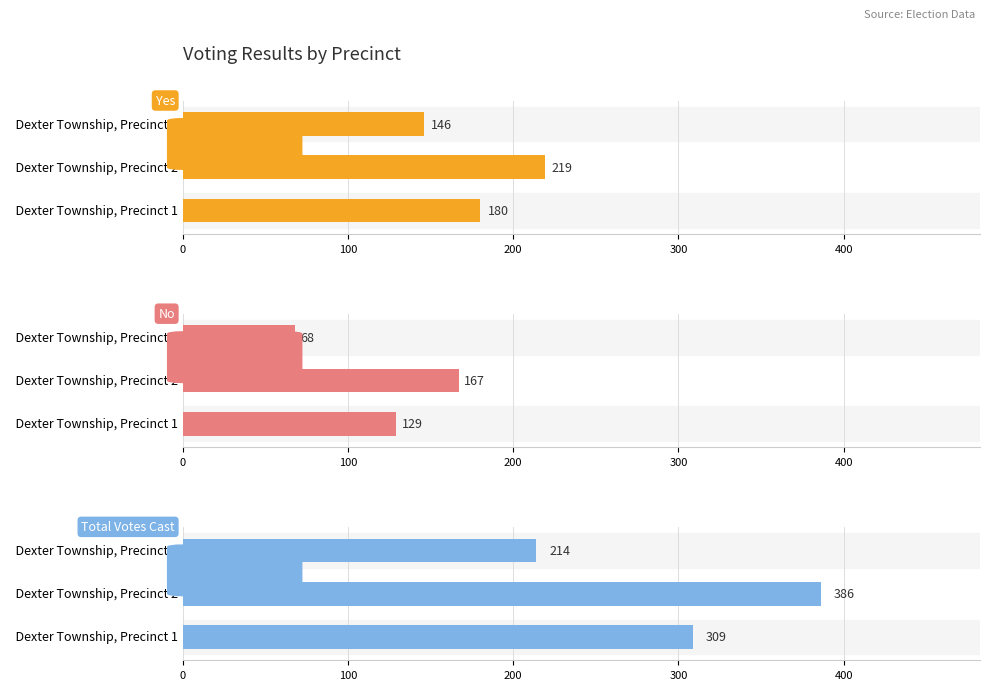

What value does the No series have at 200?

68